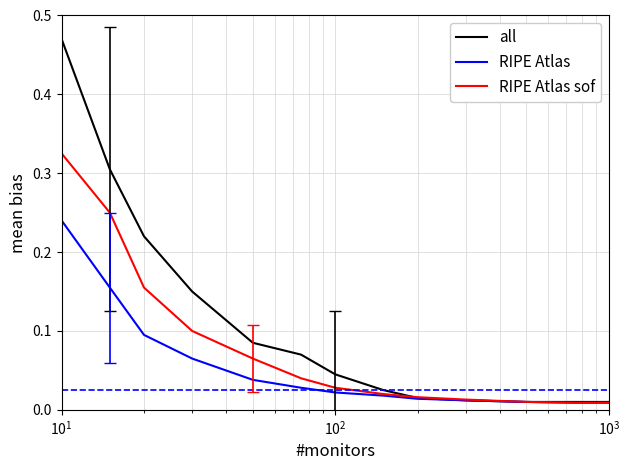

Rank the series by their maximum value, from lowest to highest.

RIPE Atlas, RIPE Atlas sof, all